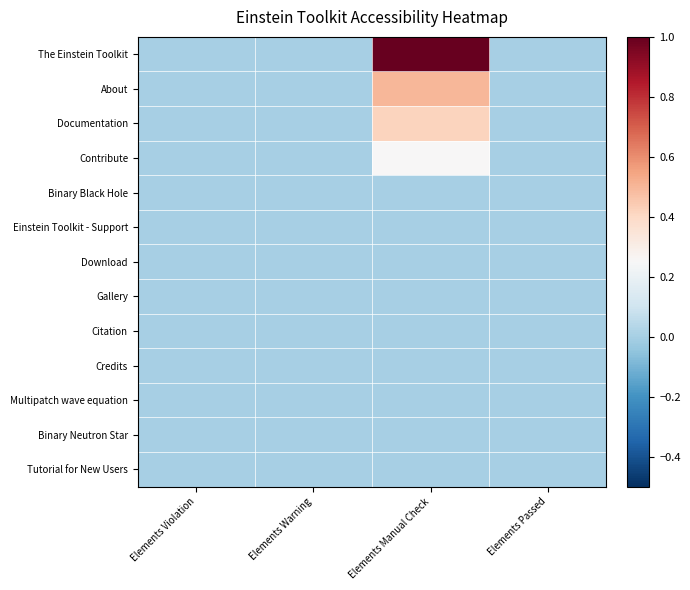

What is the total value across all series at Elements Manual Check?

2.2